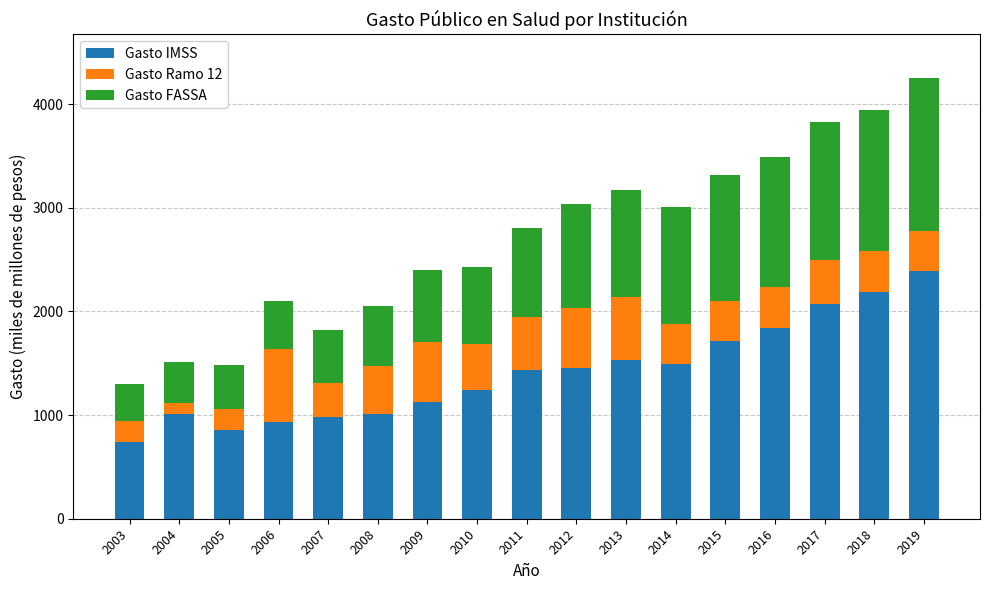

What is the average value of the Gasto IMSS series?

1412.7